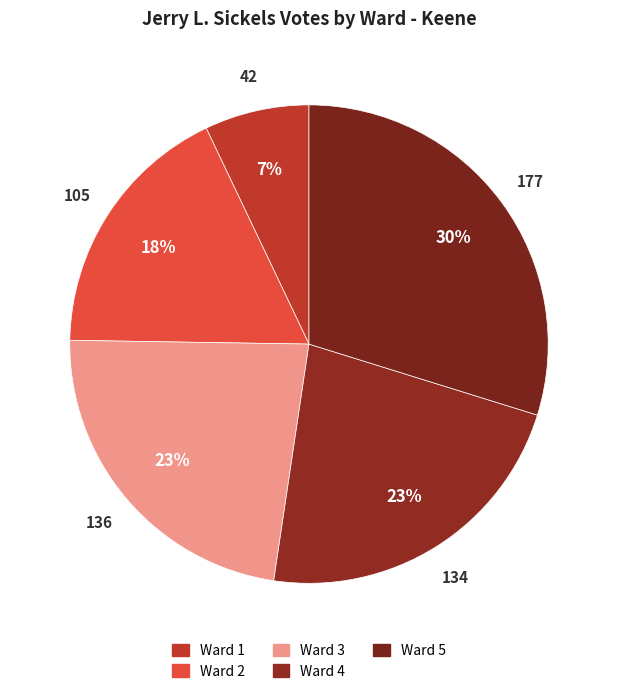

Rank the categories by value from highest to lowest.

Ward 5, Ward 3, Ward 4, Ward 2, Ward 1